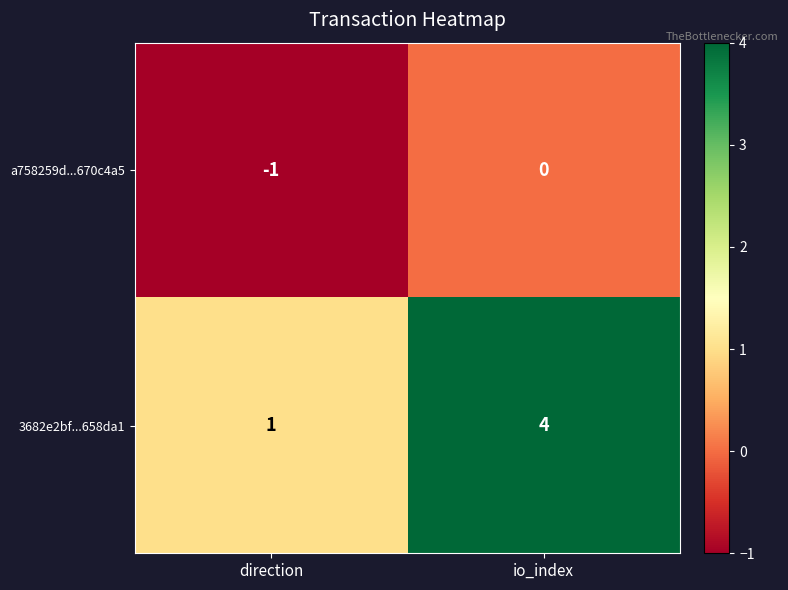

Reading left to right, extract all data points from this chart.

a758259d...670c4a5: direction=-1	io_index=0
3682e2bf...658da1: direction=1	io_index=4